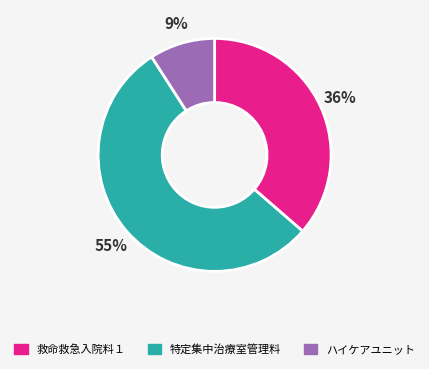

Is there any slice that represents more than half of the pie?

Yes